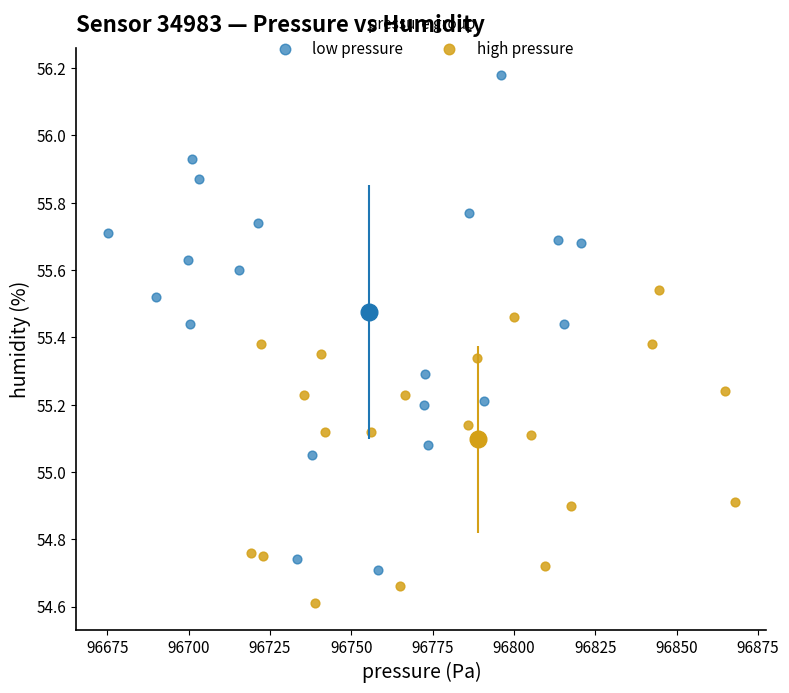

Which series has the largest Y range (max minus min)?

low pressure